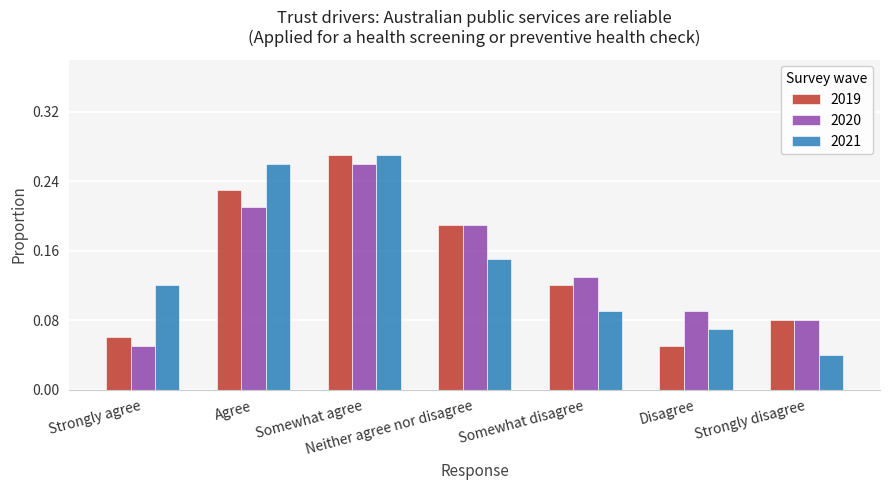

What is the sum of all 2019 values?

1.0